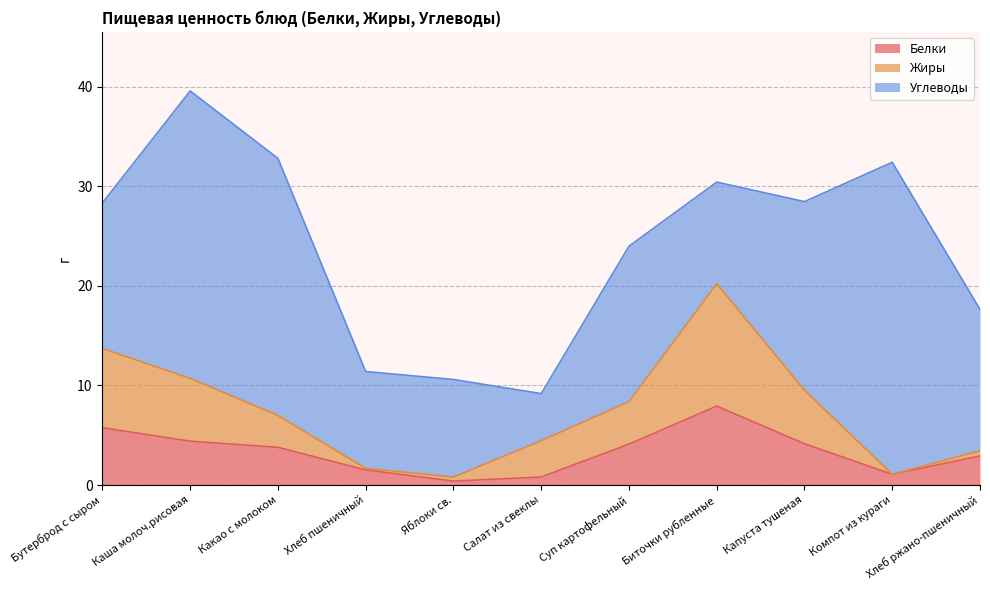

What position from the right is Хлеб пшеничный?

8